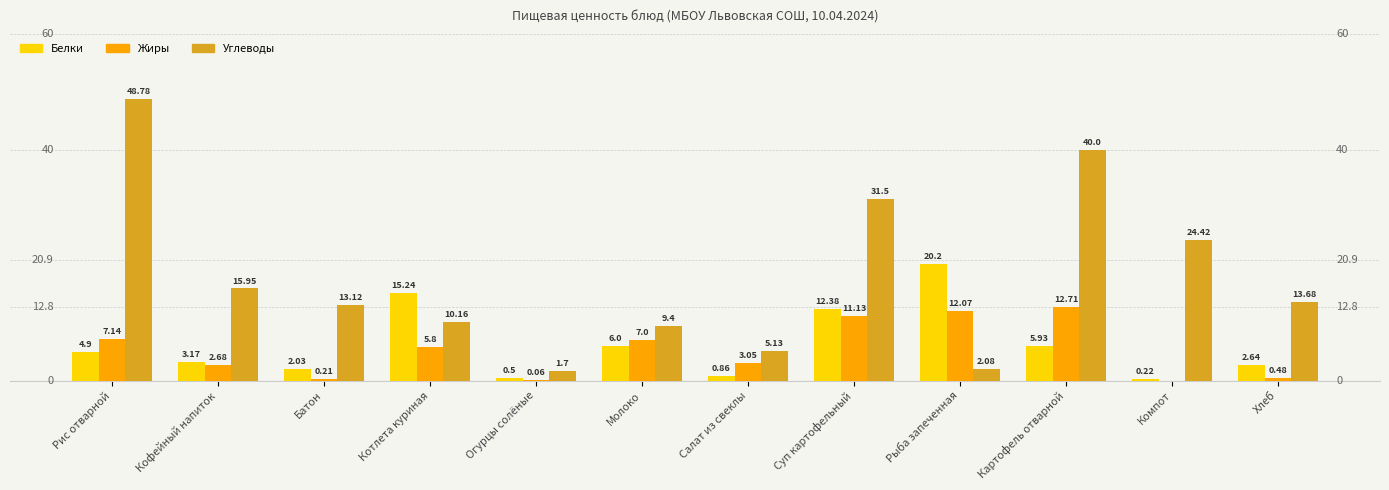

What is the sum of all Углеводы values?

215.9